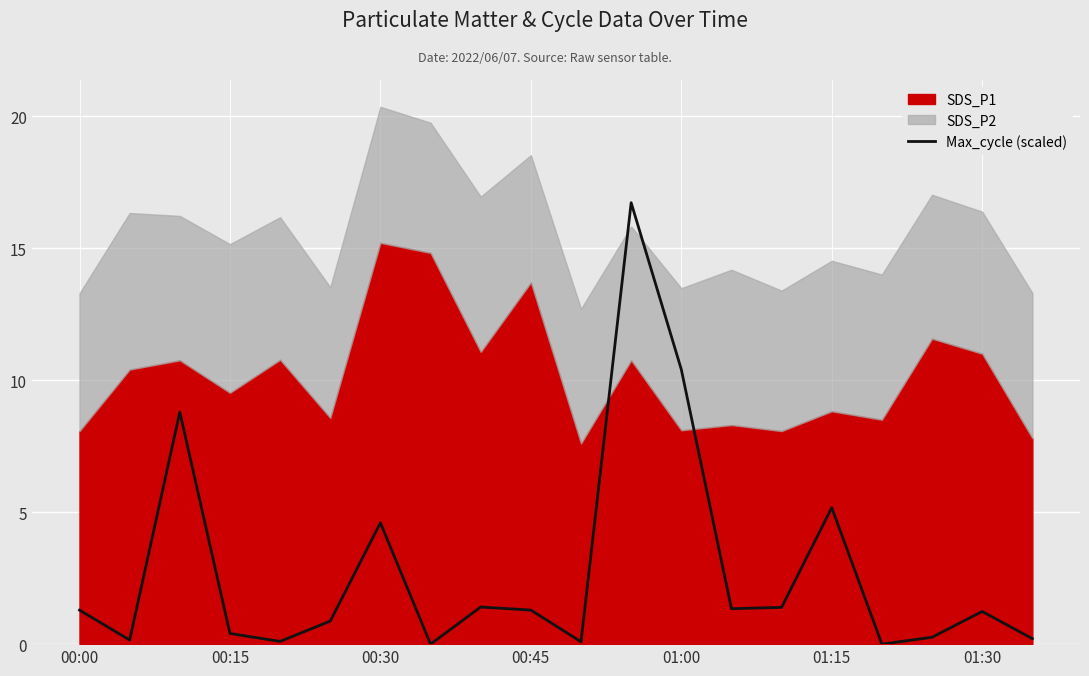

True or false: the data has more than 1 interior local peaks.

True